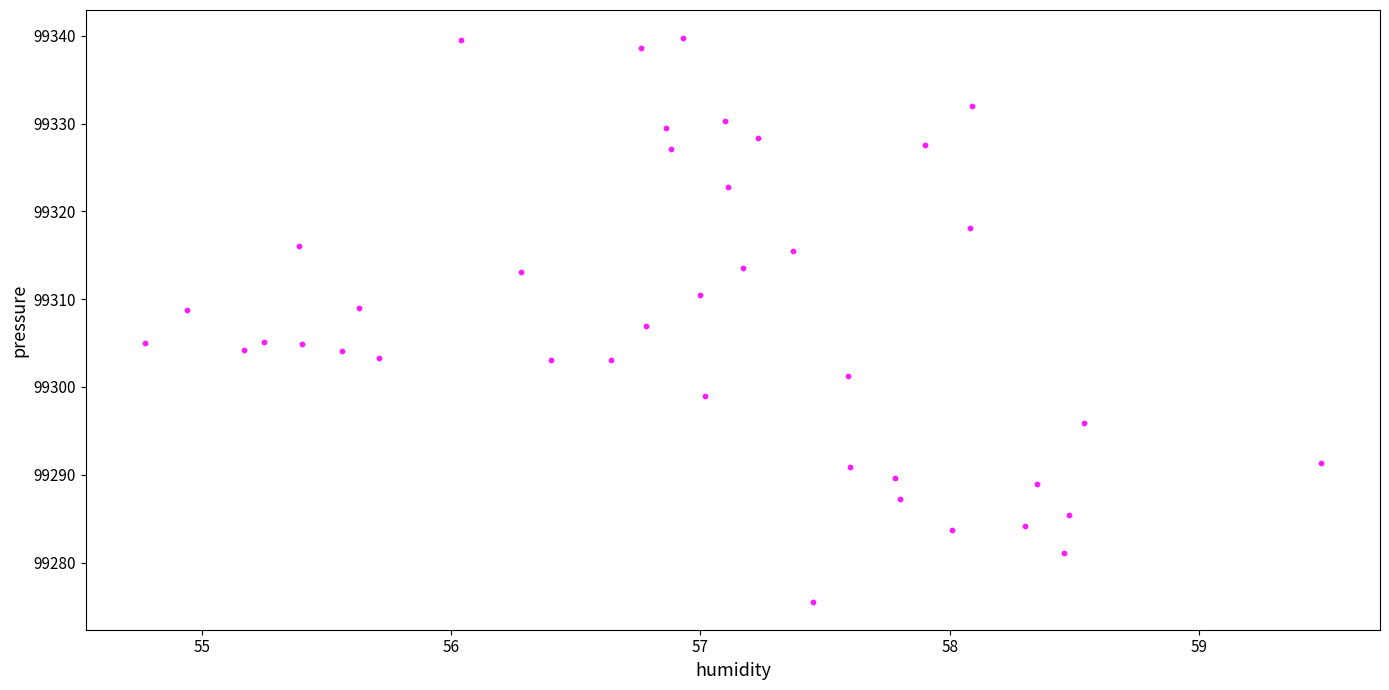

What is the range of Y values (max minus min)?

64.2